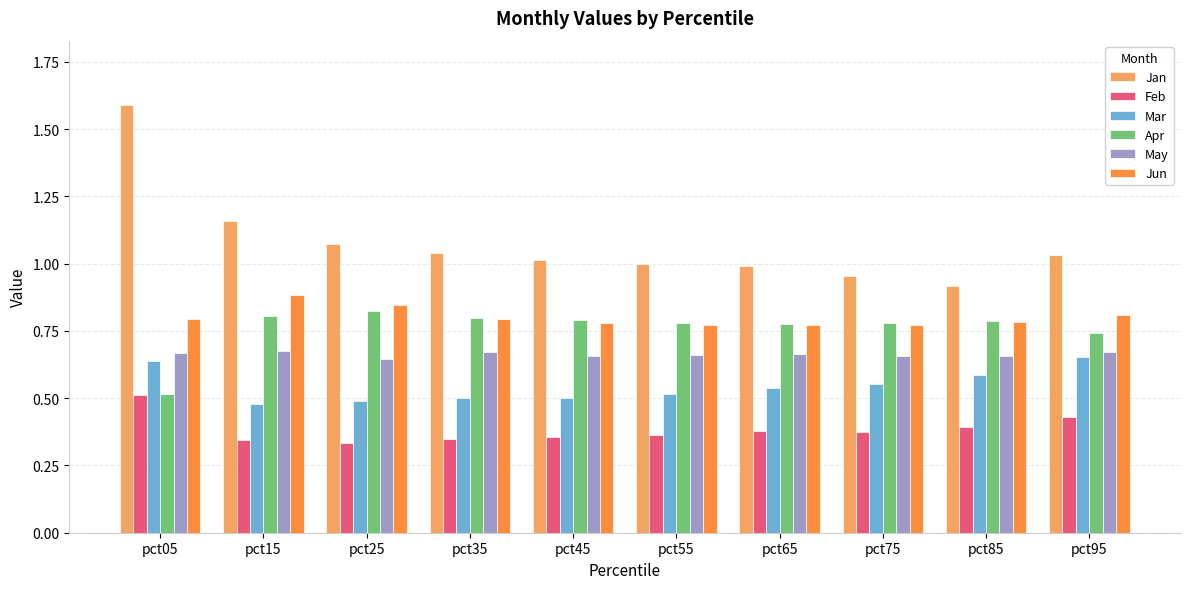

True or false: Mar has a value of 0.6 at pct75.

True